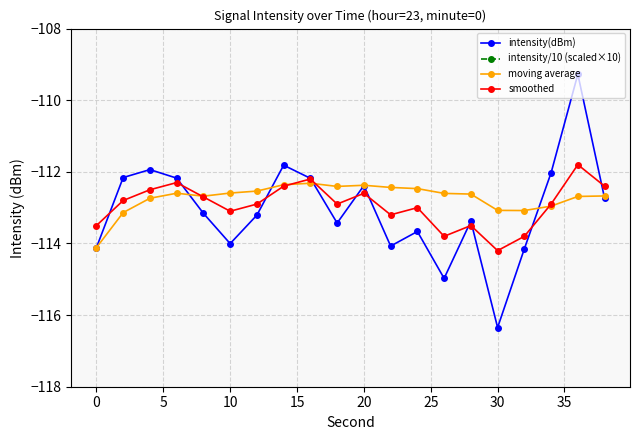

What is the minimum value shown in the chart?

-116.3